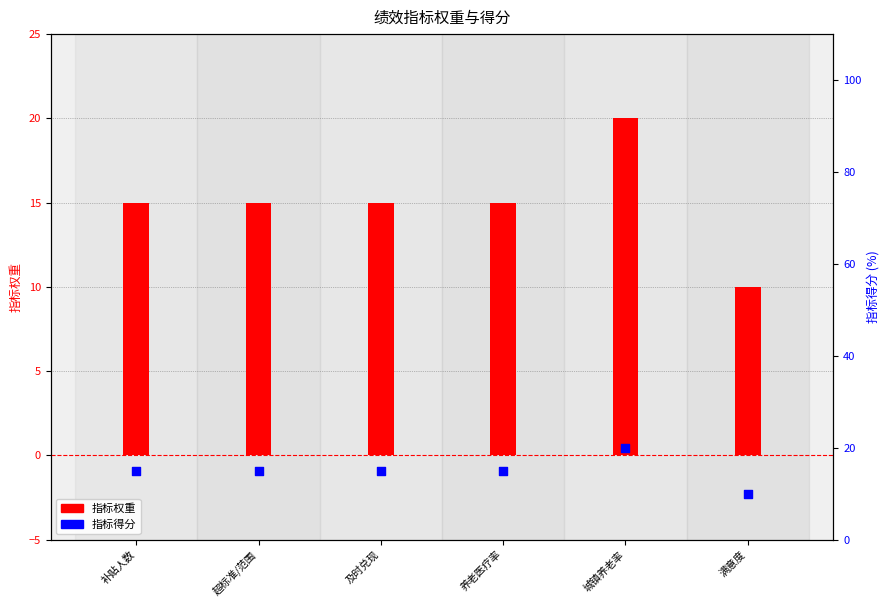

What is the total value across all series at 超标准/范围?

30